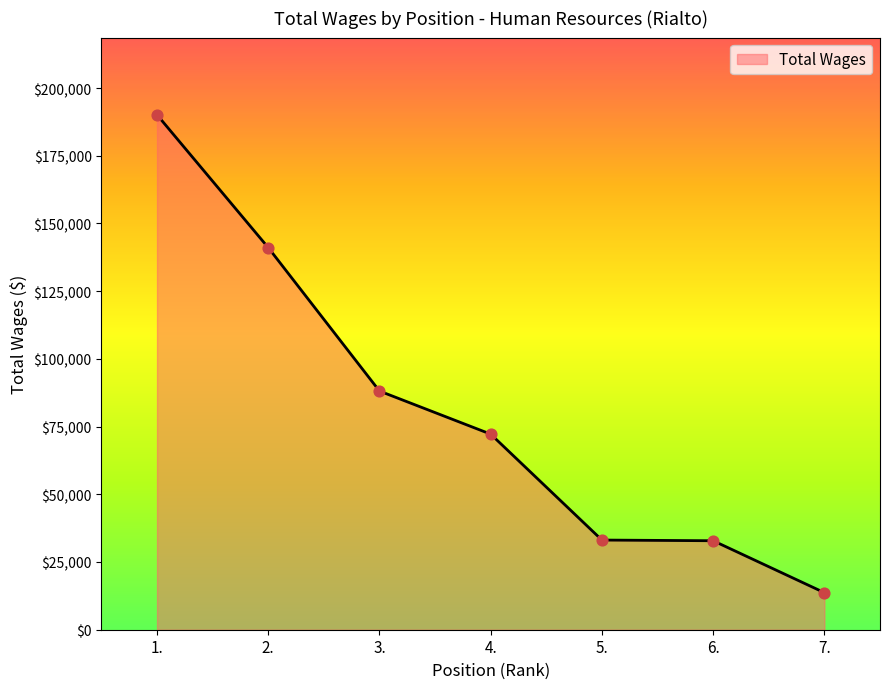

What is the change in value from 3. to 4.?

-15914